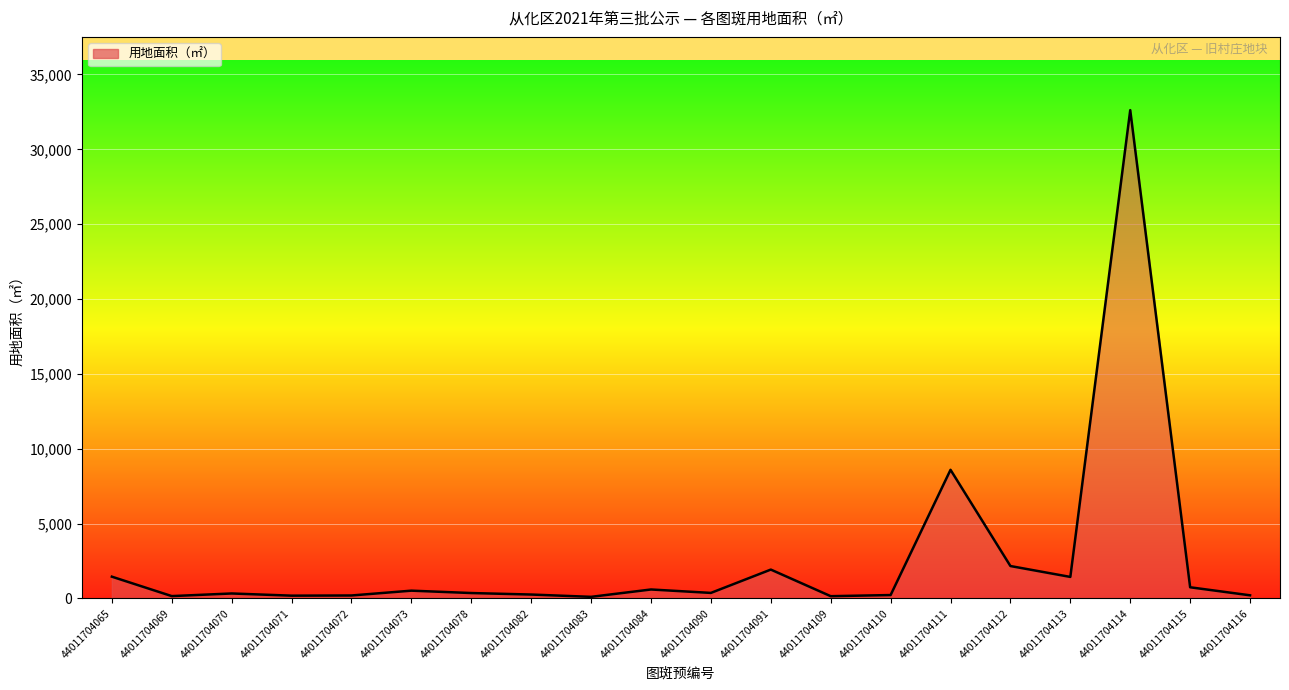

True or false: the data shows 188.1 at 44011704071.

True